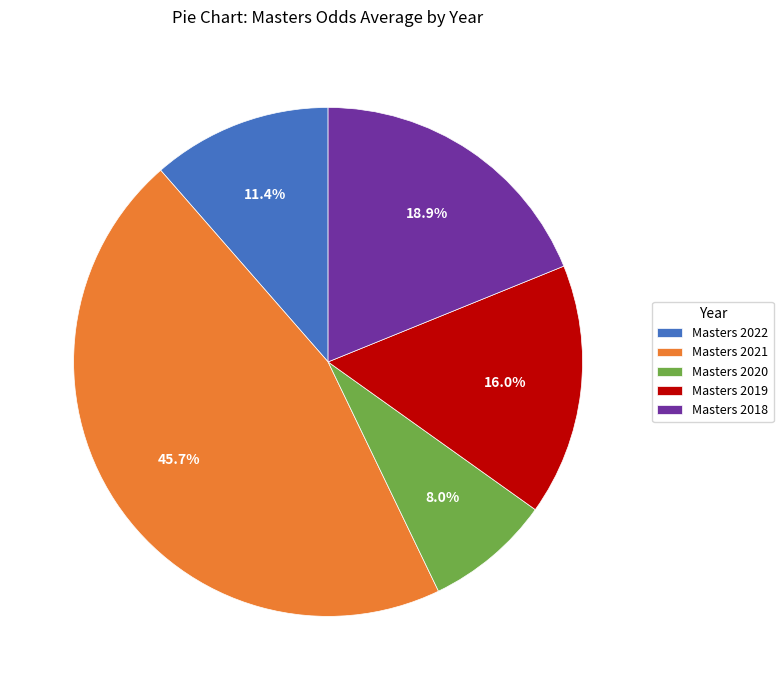

What is the ratio of the value at Masters 2021 to the value at Masters 2018?

2.4